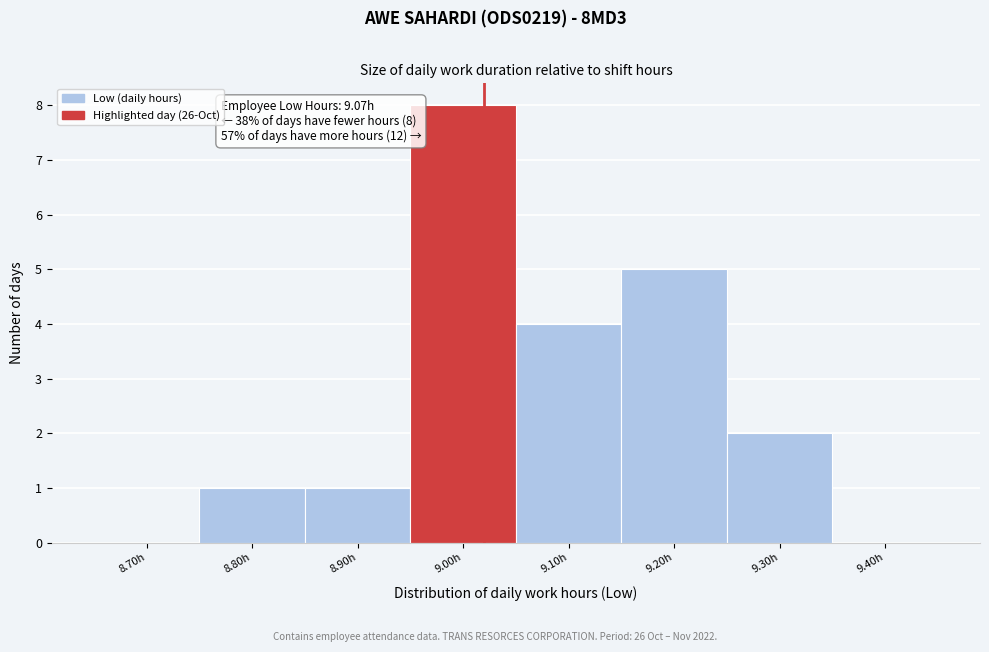

Reading right to left, what are all the values shown in this chart?

9.40h=0	9.30h=2	9.20h=5	9.10h=4	9.00h=8	8.90h=1	8.80h=1	8.70h=0